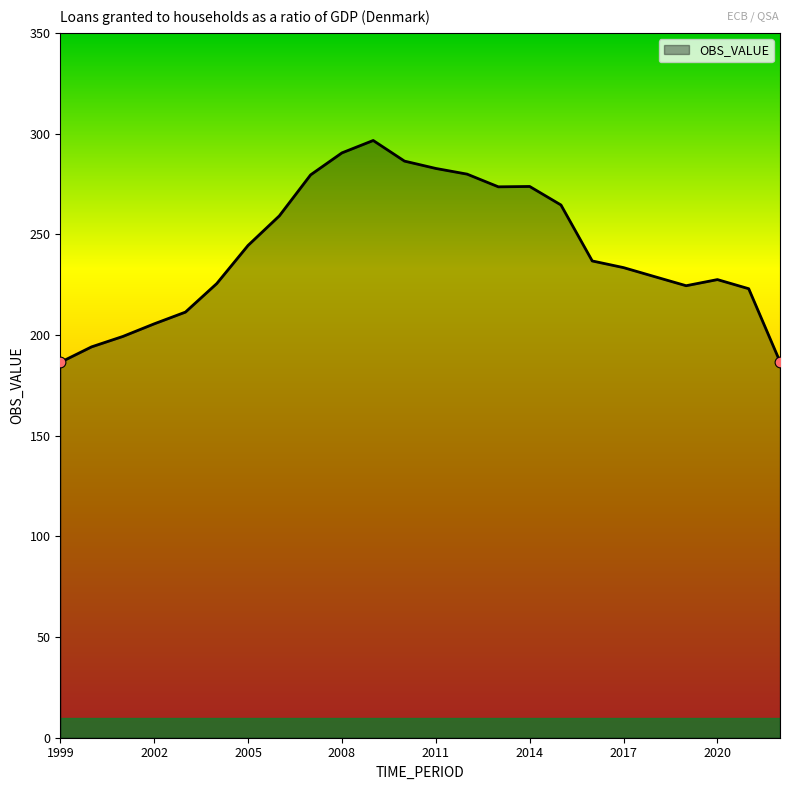

What is the difference between the maximum and minimum values?

110.2